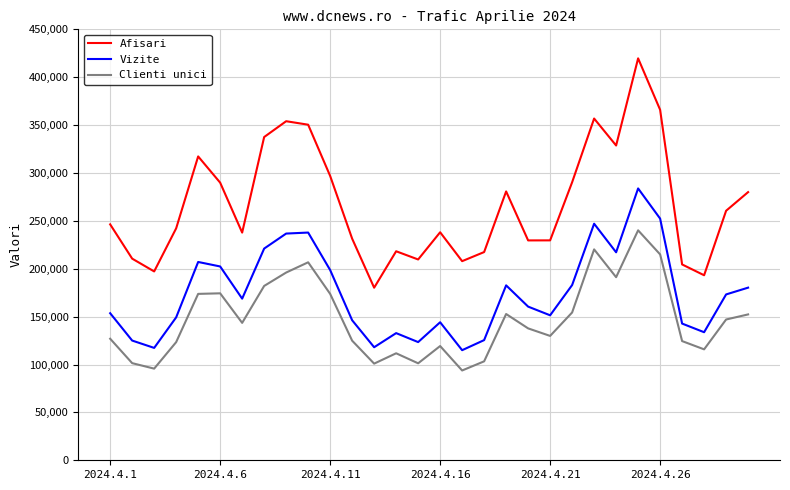

What is the maximum value shown in the chart?

419693